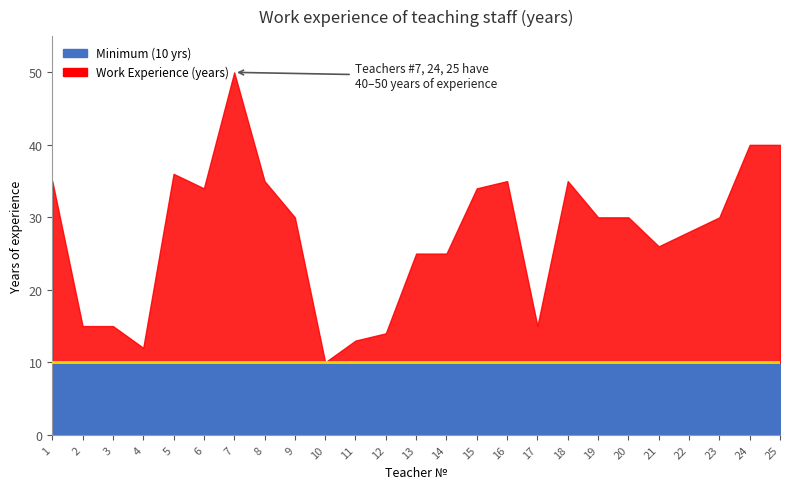

Which series has the largest range (max minus min)?

Work Experience (years)